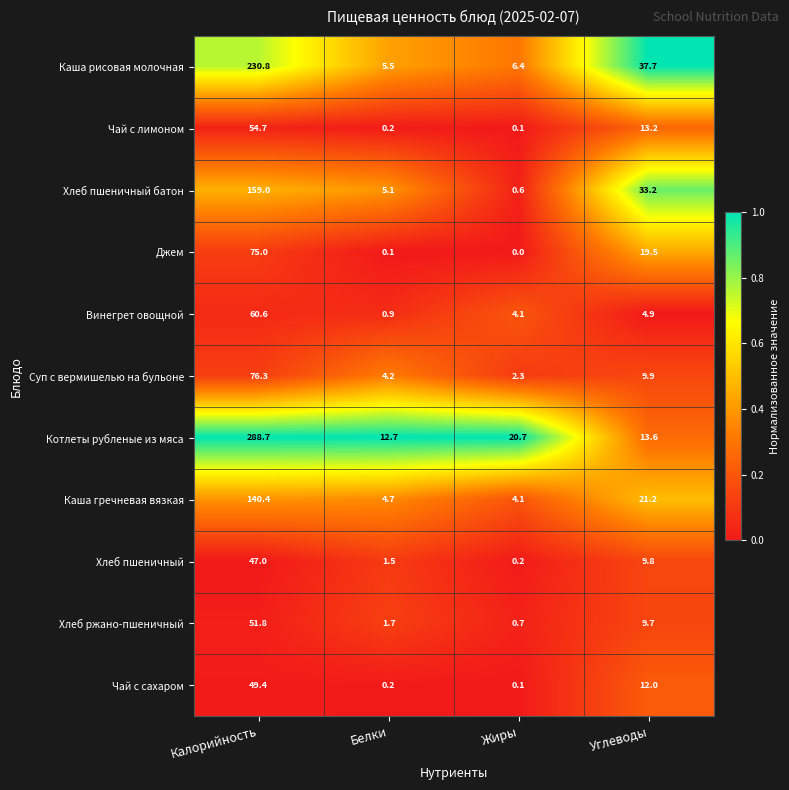

What is the maximum value for Каша рисовая молочная?

230.8